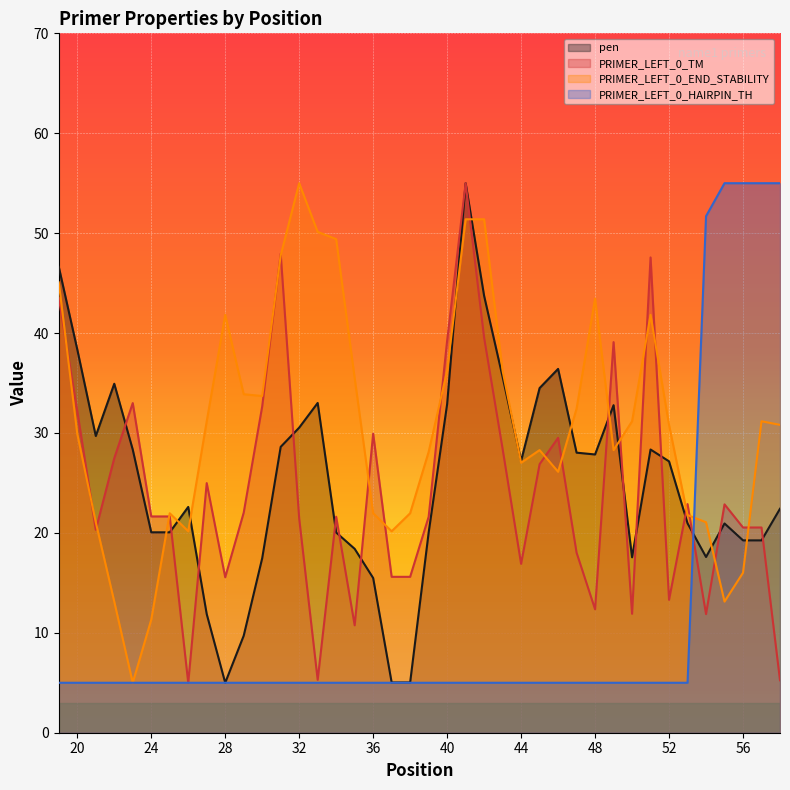

How many data points in pen are above 27?

20